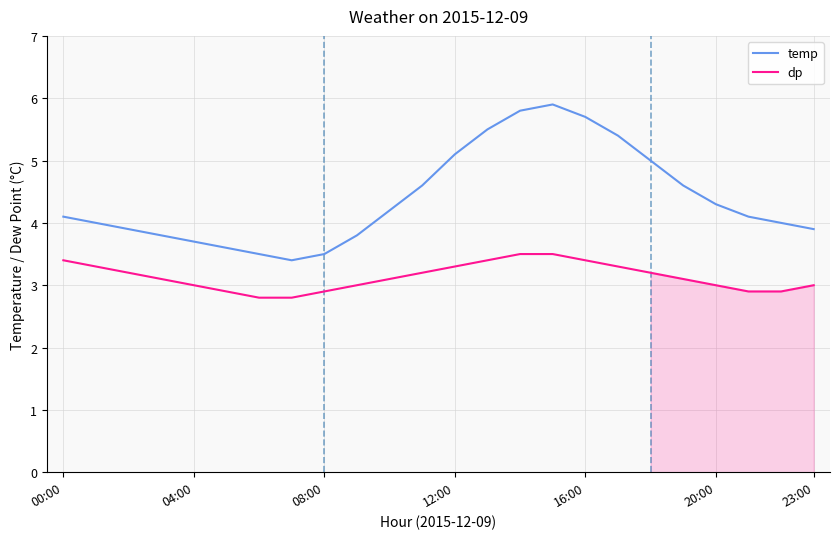

Count the number of data series in this chart.

2